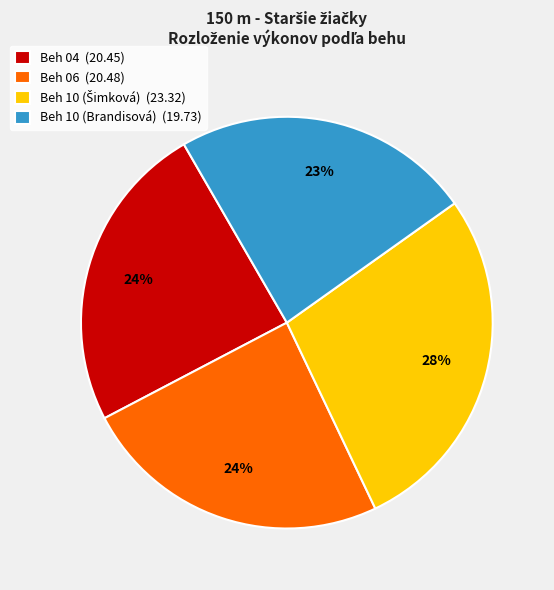

To the nearest percent, what percentage of the pie is Beh 10 (Brandisová)?

23%